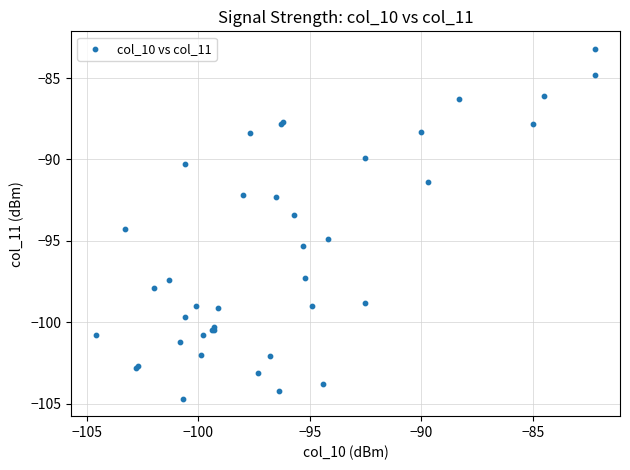

What Y value in the scatter plot is closest to -93?

-93.4